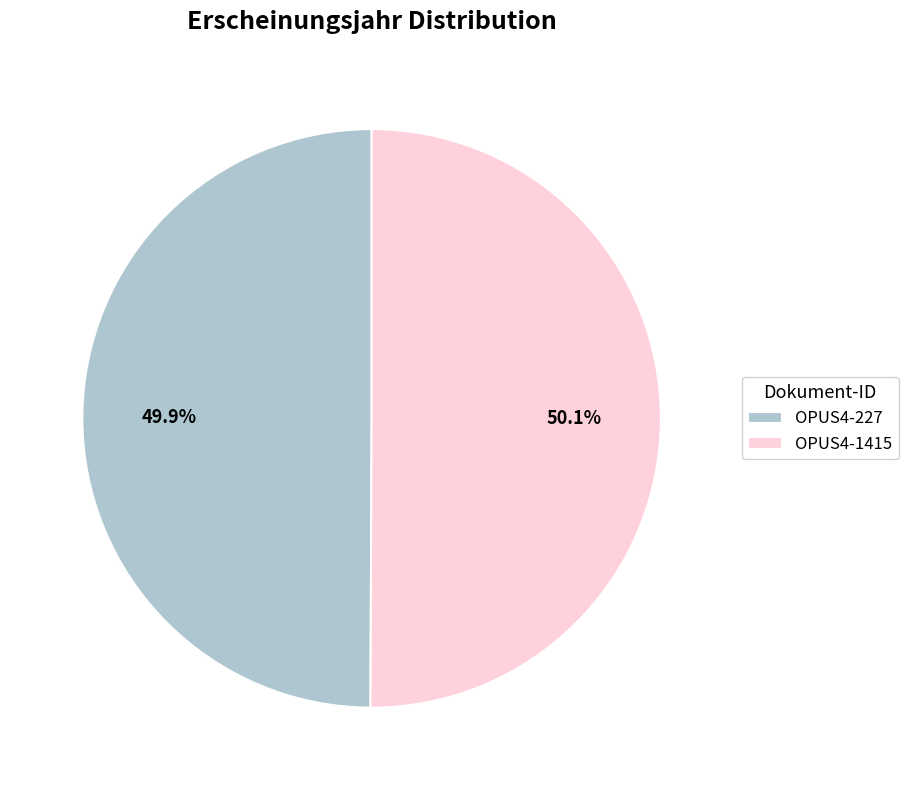

What is the ratio of the value at OPUS4-227 to the value at OPUS4-1415?

1.0